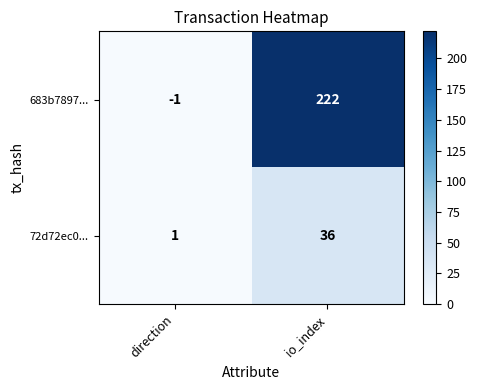

Reading right to left, extract all data points from this chart.

683b7897...: io_index=222	direction=-1
72d72ec0...: io_index=36	direction=1